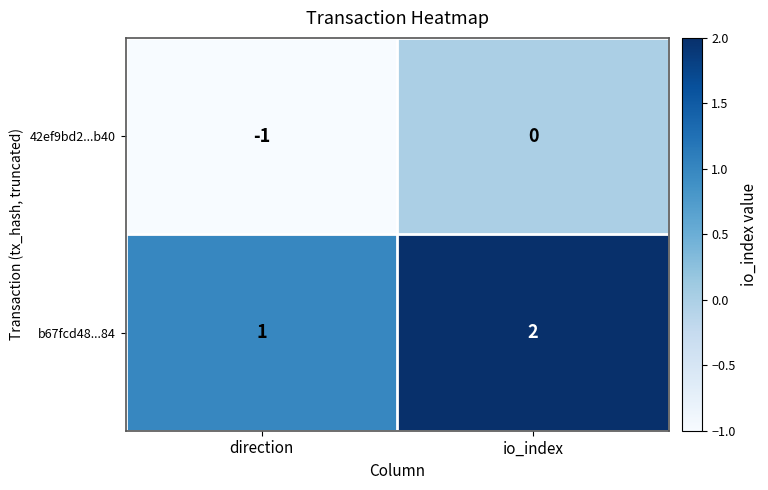

Which category has the lowest value across all series?

direction